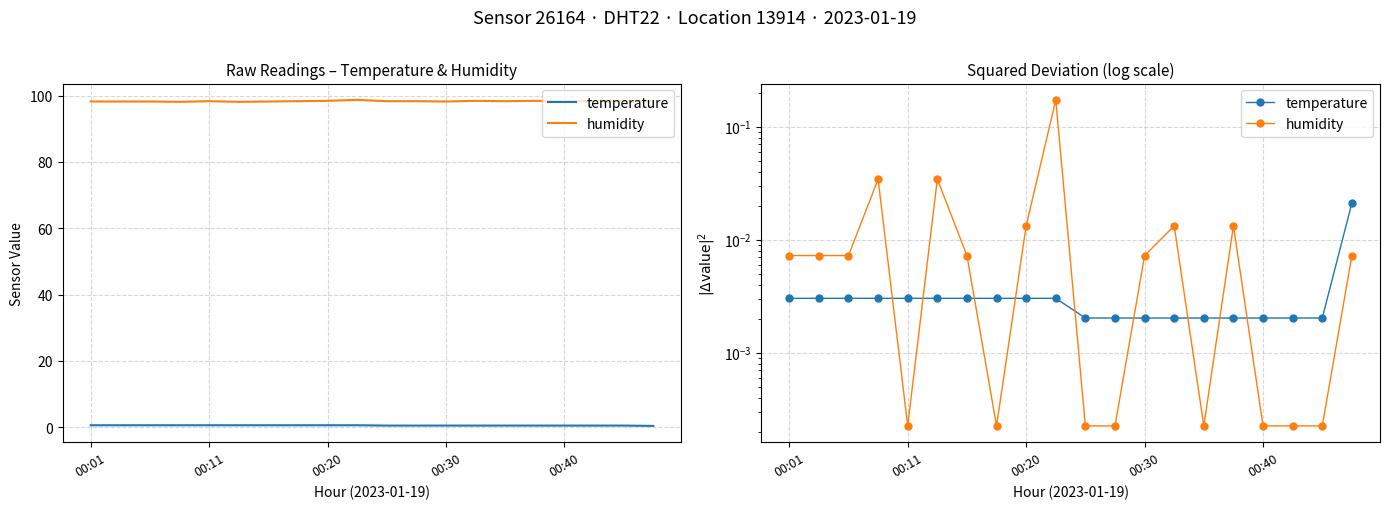

At which category does the chart reach its peak across all series?

9